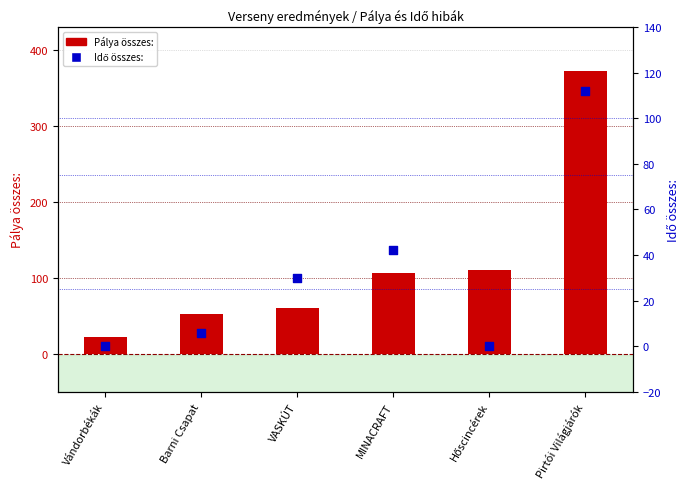

Which series has the largest total across all categories?

Pálya összes: